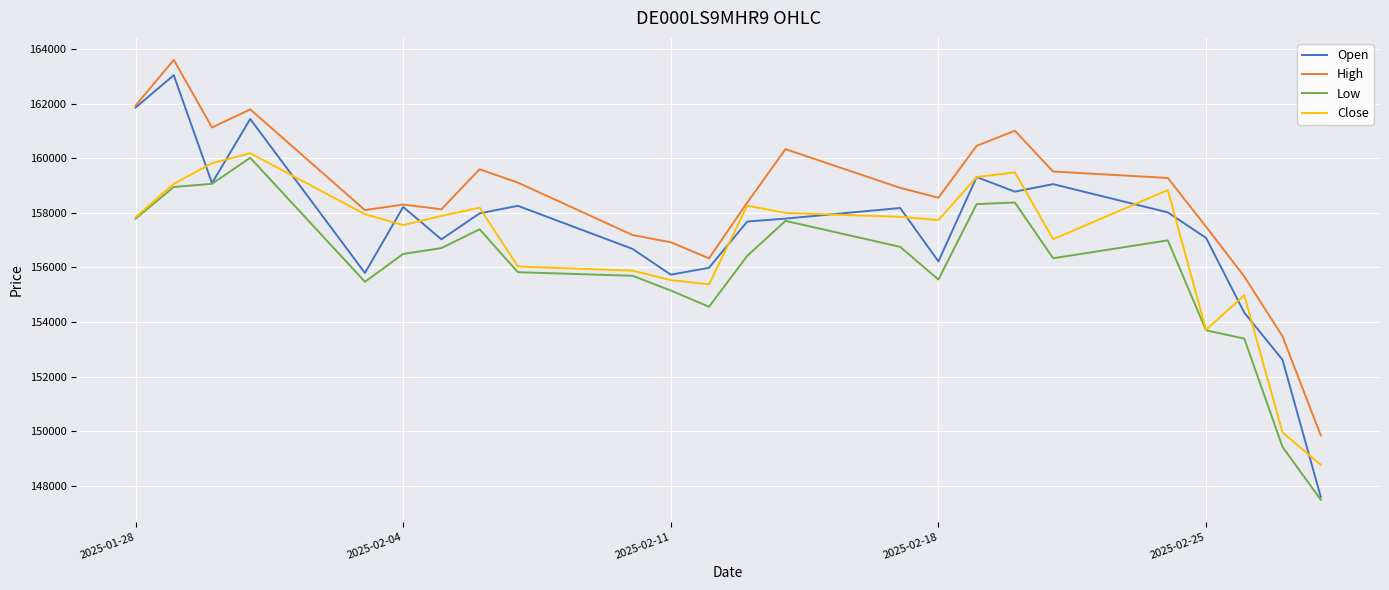

Which series has the widest spread of values?

Open